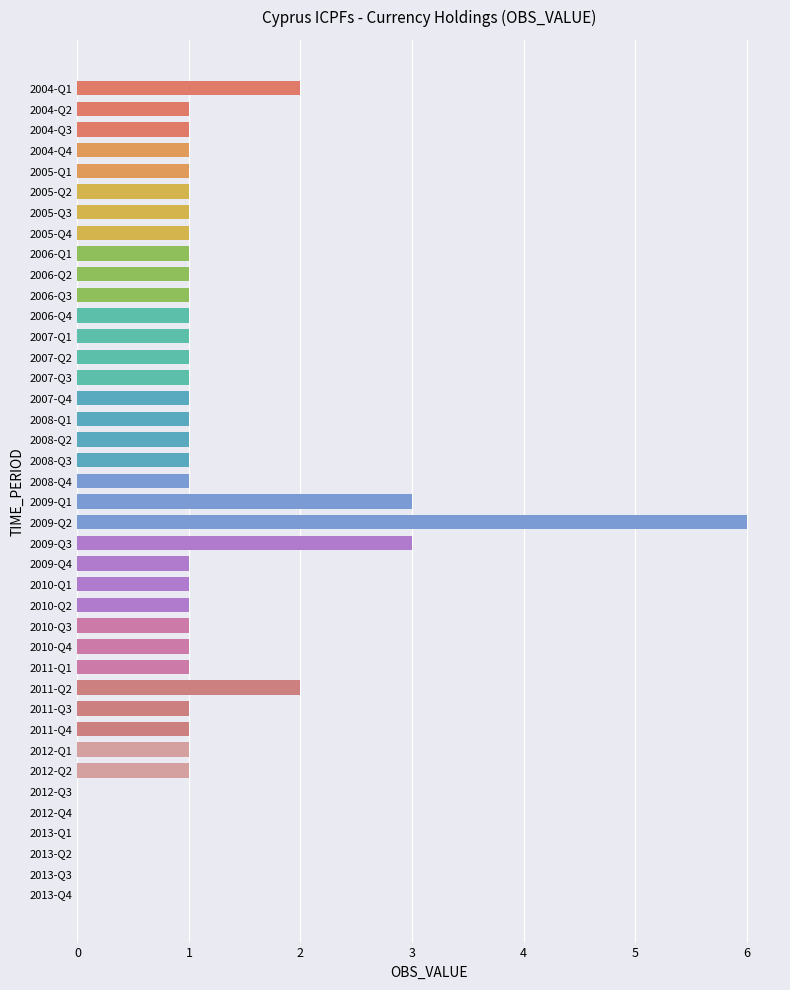

What is the sum of all values?

45